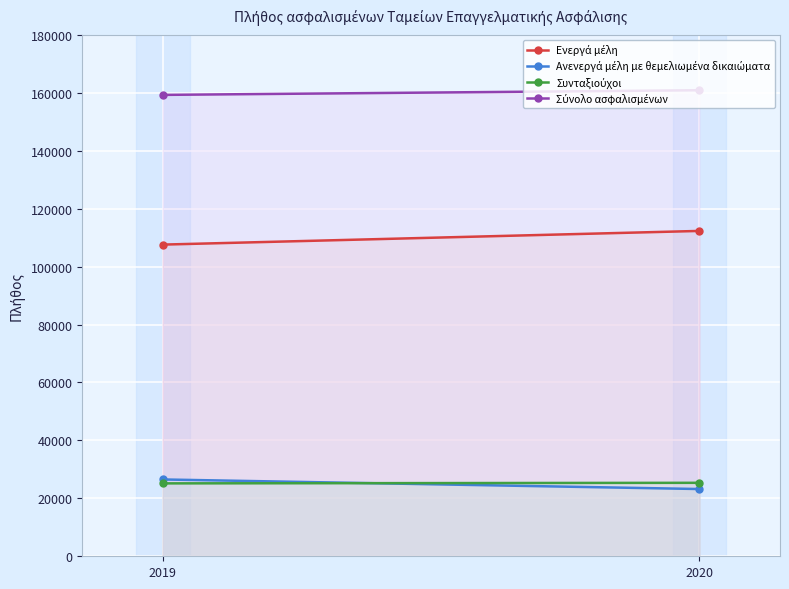

Reading left to right, list all the values displayed in this chart.

Ενεργά μέλη: 2019=107600	2020=112324
Ανενεργά μέλη με θεμελιωμένα δικαιώματα: 2019=26520	2020=23213
Συνταξιούχοι: 2019=25167	2020=25363
Σύνολο ασφαλισμένων: 2019=159287	2020=160900